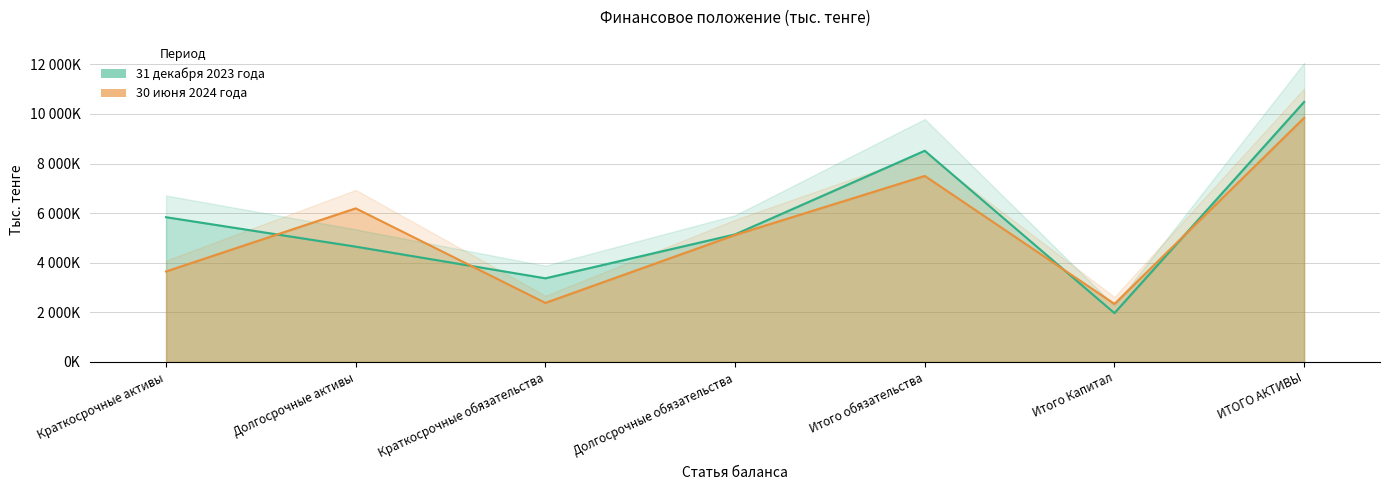

Where is the first local maximum for 30 июня 2024 года?

Долгосрочные активы